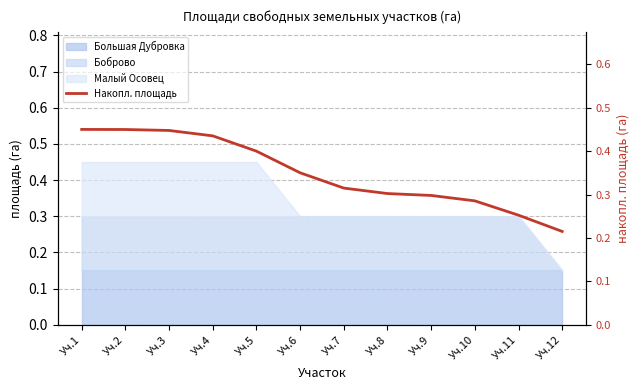

Rank the categories by value from highest to lowest.

Уч.1, Уч.2, Уч.3, Уч.4, Уч.5, Уч.6, Уч.7, Уч.8, Уч.9, Уч.10, Уч.11, Уч.12